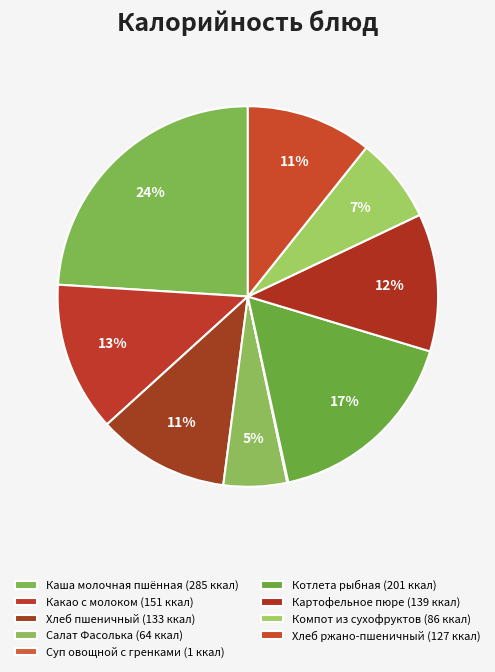

Does Компот из сухофруктов represent more than half of the total?

No